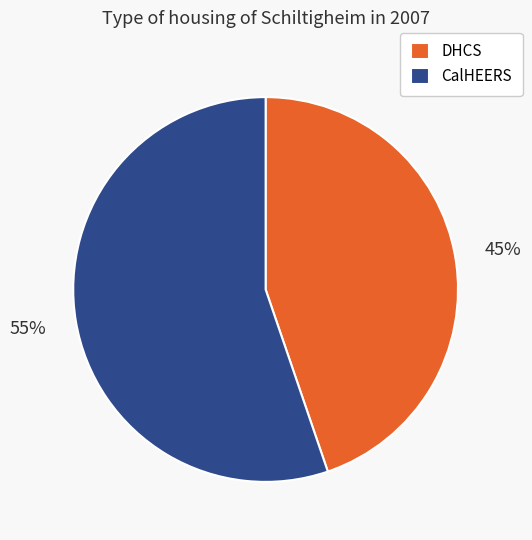

What is the smallest slice in the pie chart?

DHCS